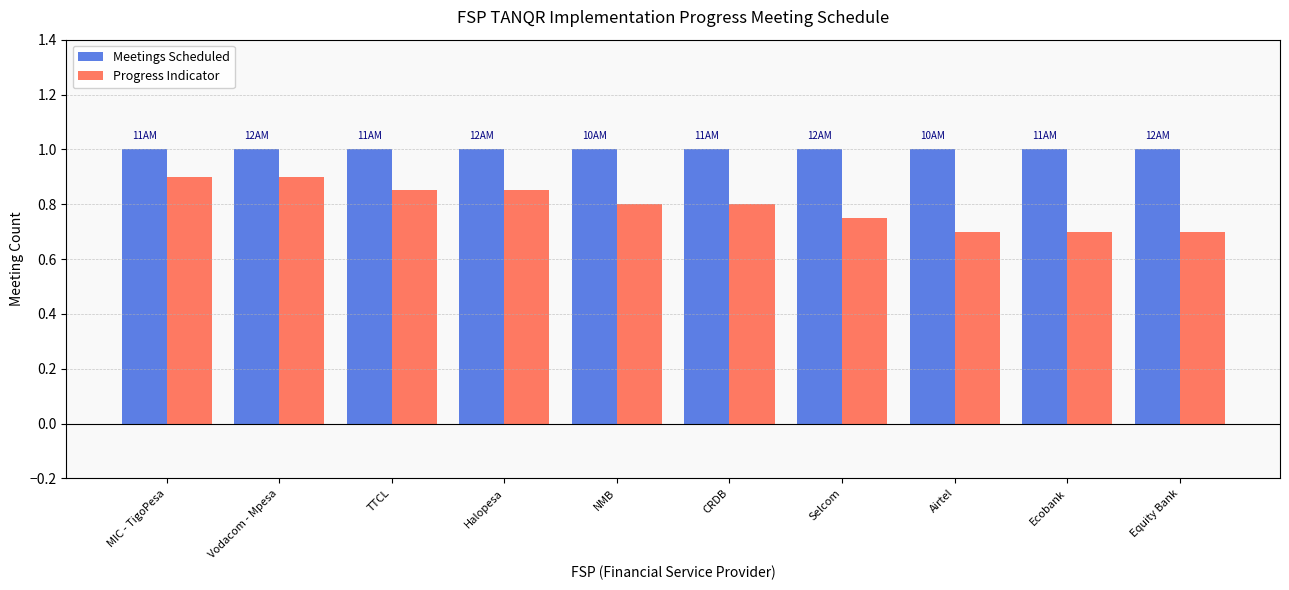

What is the sum of all Progress Indicator values?

8.0